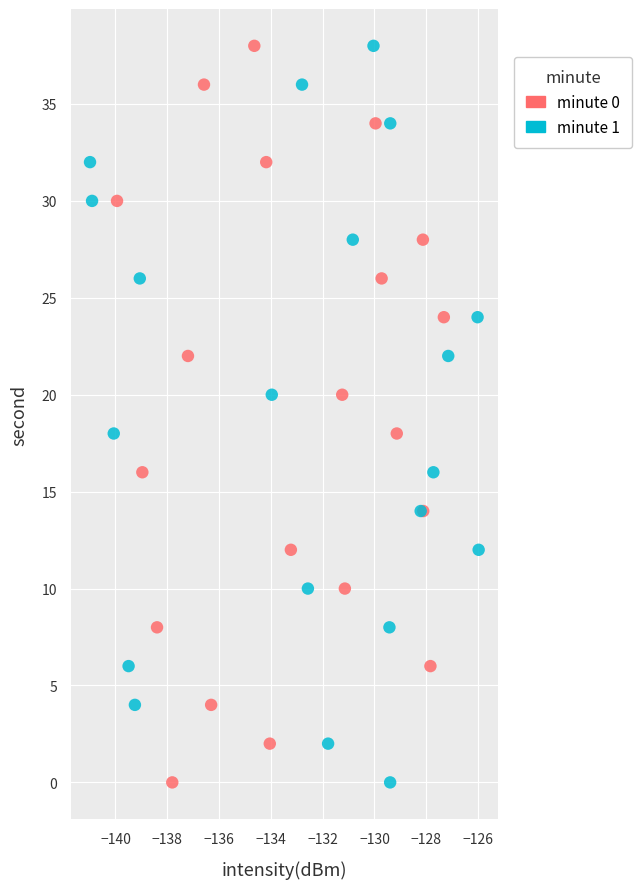

What are all the series names shown in the legend?

minute 0, minute 1